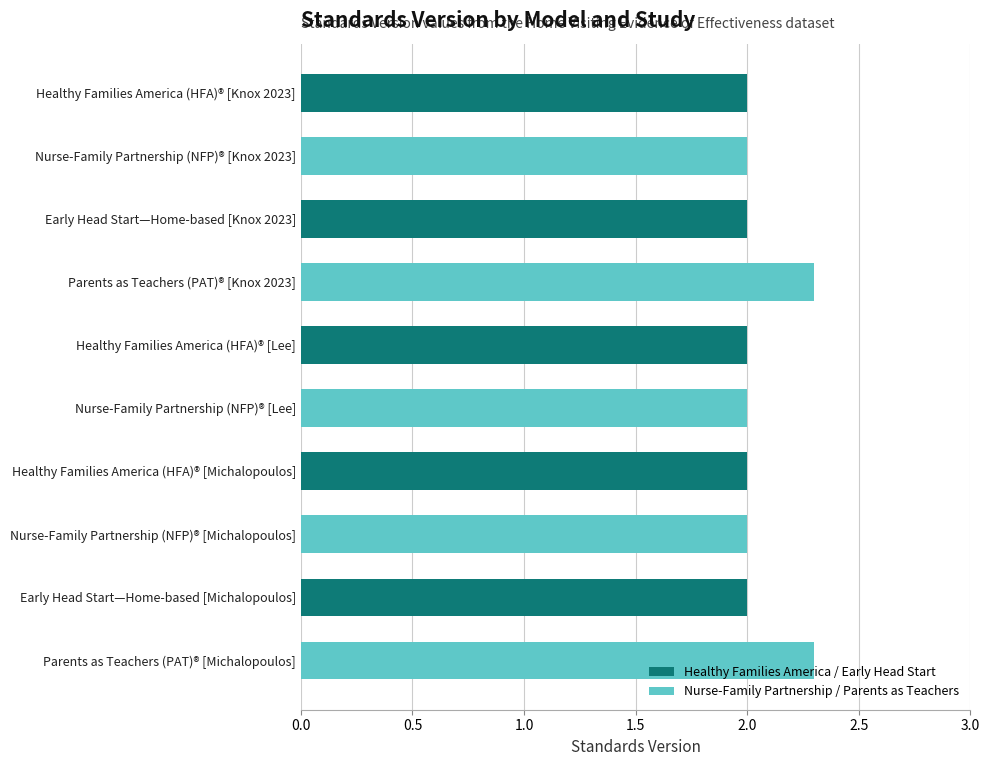

Count the number of categories in the chart.

10